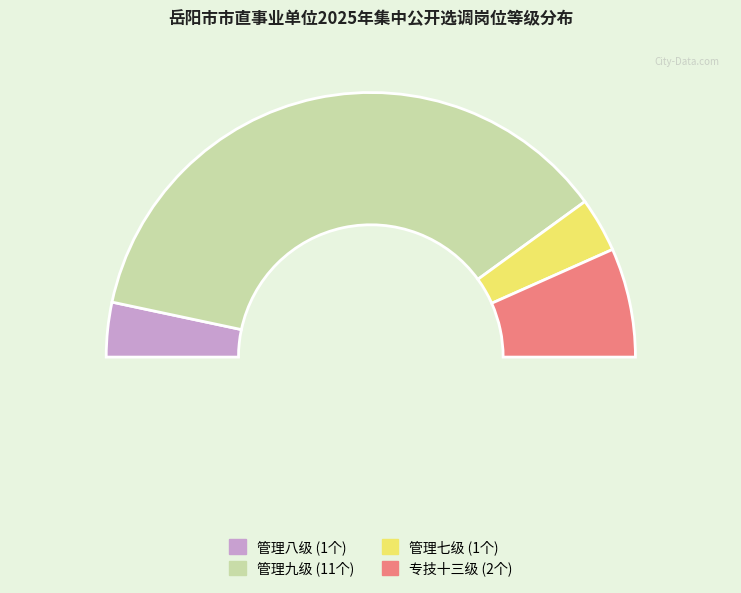

Is the sum of 专技十三级 and 管理九级 greater than half?

Yes